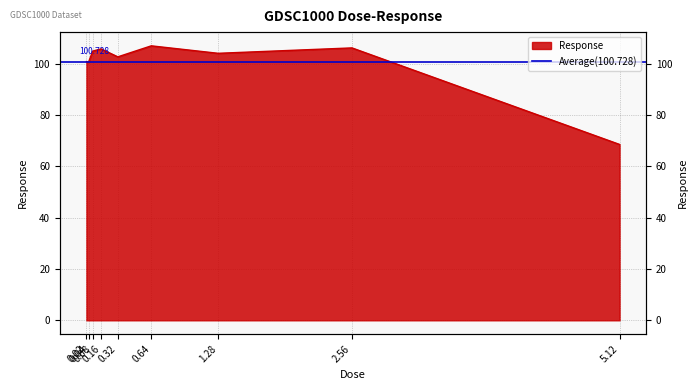

What is the ratio of the value at 1.28 to the value at 2.56?

1.0